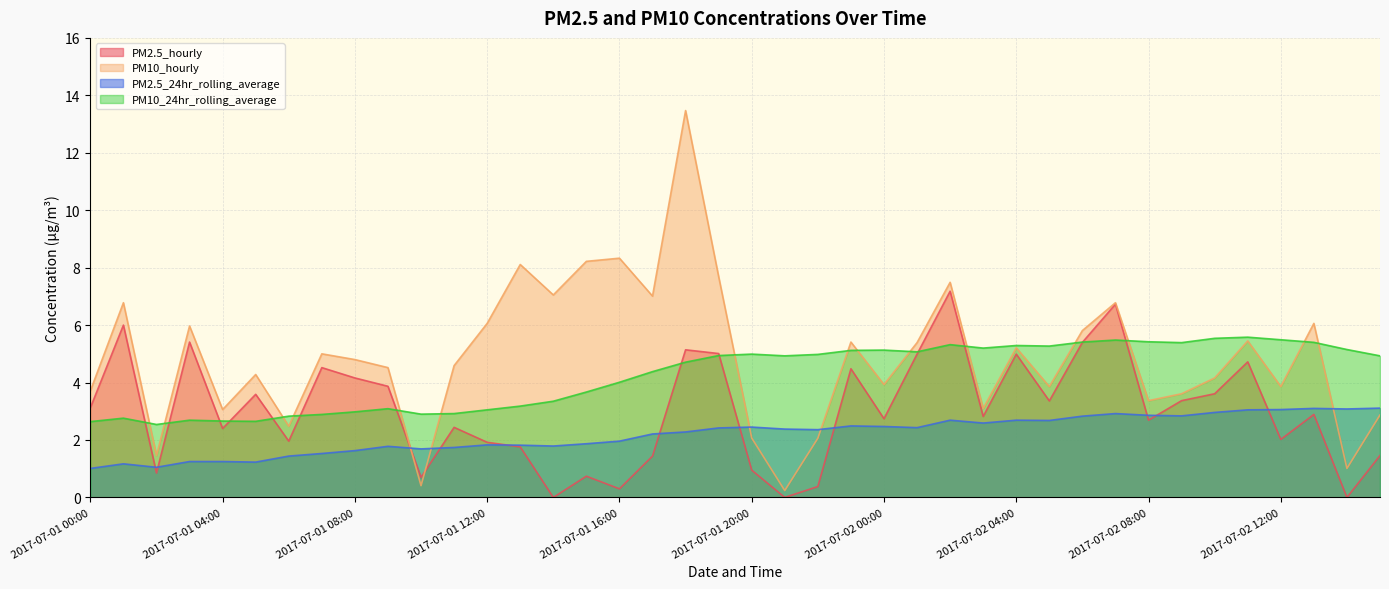

What is the total value across all series at 2017-07-02 04:00?

18.2